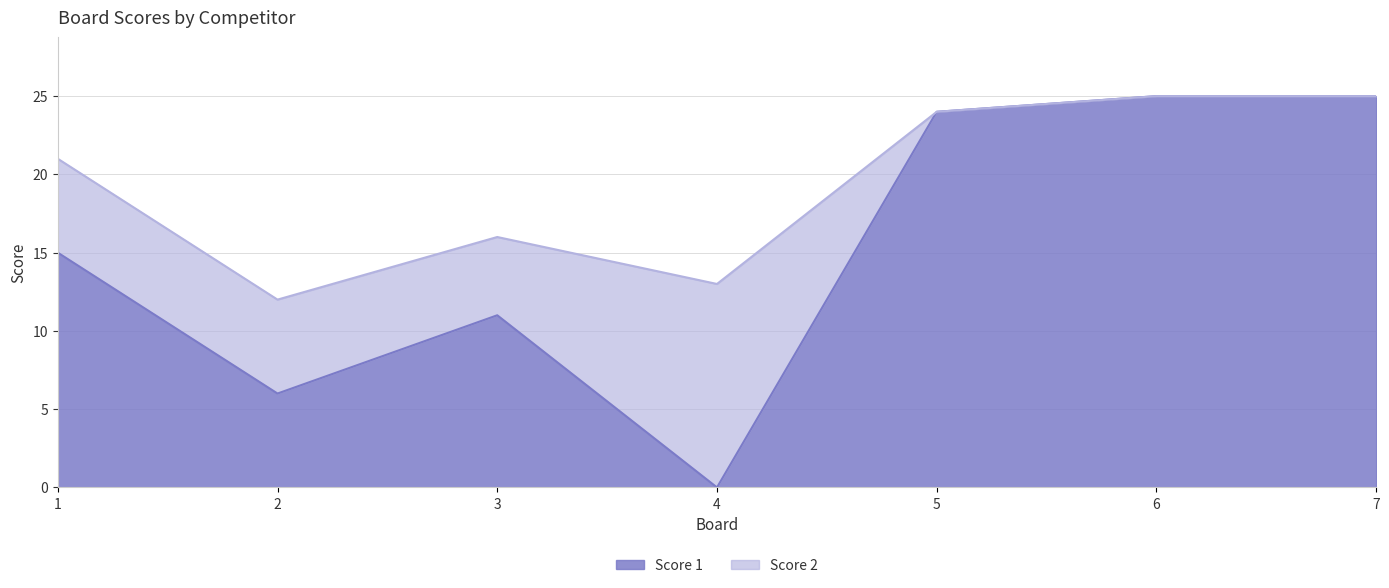

Which label corresponds to the largest value in the chart?

6